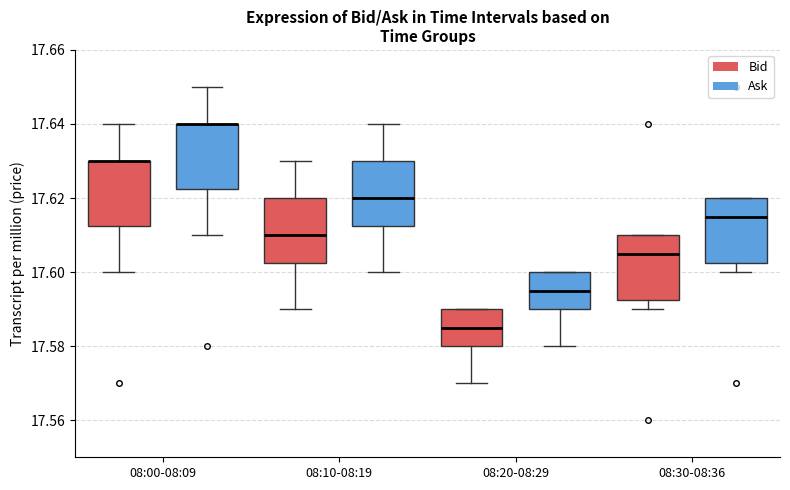

Reading left to right, transcribe this box plot: for each box, give where its median line is, the range the box spans, and where its two whiskers end, as read against the y-axis. The values are not printed on the chart, so give them approximately, as read against the axis.

08:00-08:09 (Bid): median 17.630 (drawn on the box's upper edge), box 17.612 to 17.630, whiskers 17.600 to 17.640
08:00-08:09 (Ask): median 17.640 (drawn on the box's upper edge), box 17.622 to 17.640, whiskers 17.610 to 17.650
08:10-08:19 (Bid): median 17.610, box 17.602 to 17.620, whiskers 17.590 to 17.630
08:10-08:19 (Ask): median 17.620, box 17.612 to 17.630, whiskers 17.600 to 17.640
08:20-08:29 (Bid): median 17.586, box 17.580 to 17.590, whiskers 17.570 to 17.590
08:20-08:29 (Ask): median 17.596, box 17.590 to 17.600, whiskers 17.580 to 17.600
08:30-08:36 (Bid): median 17.606, box 17.592 to 17.610, whiskers 17.590 to 17.610
08:30-08:36 (Ask): median 17.616, box 17.602 to 17.620, whiskers 17.600 to 17.620